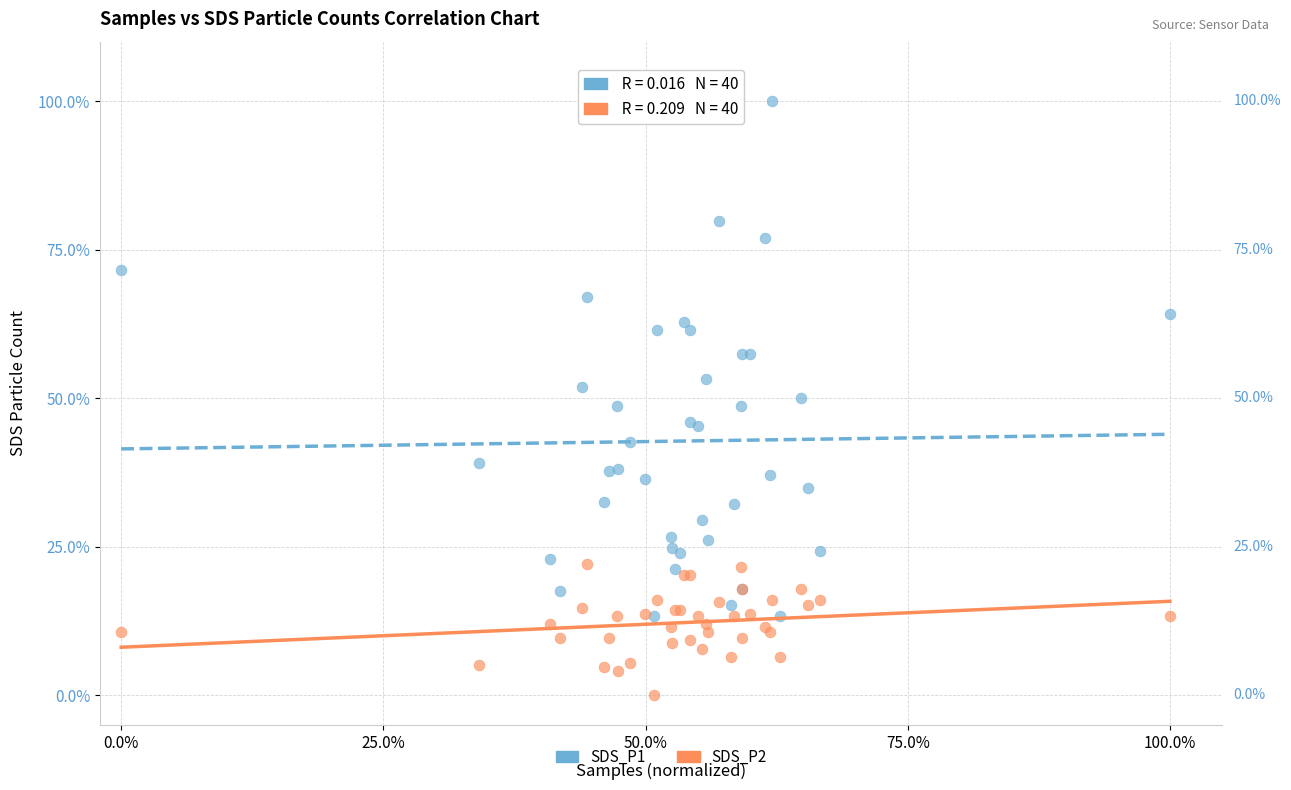

What are all the series names shown in the legend?

SDS_P1, SDS_P2